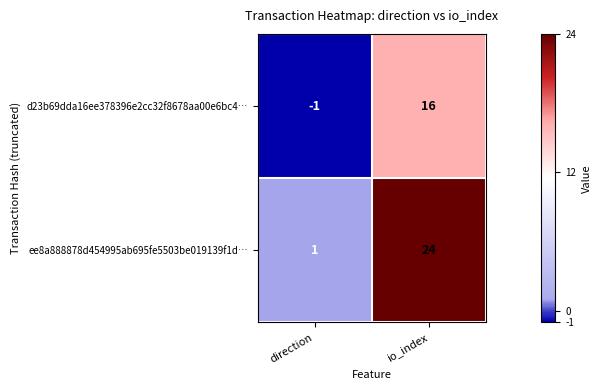

At which category is the sum across all series the highest?

io_index